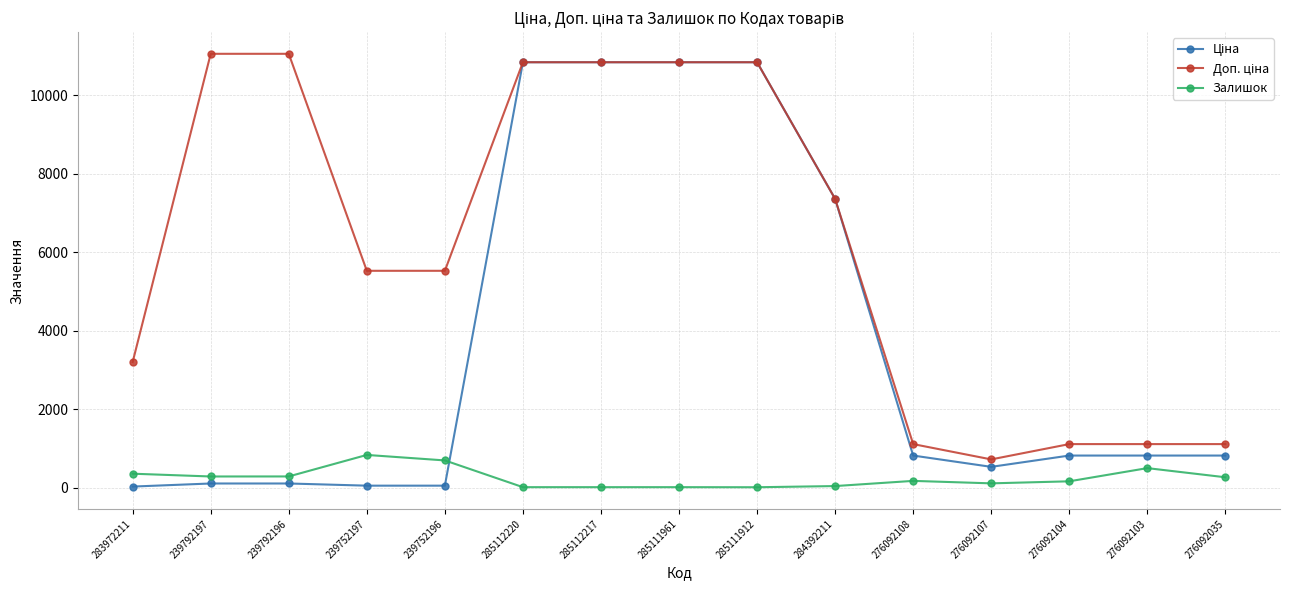

What is the maximum value for Залишок?

838.0